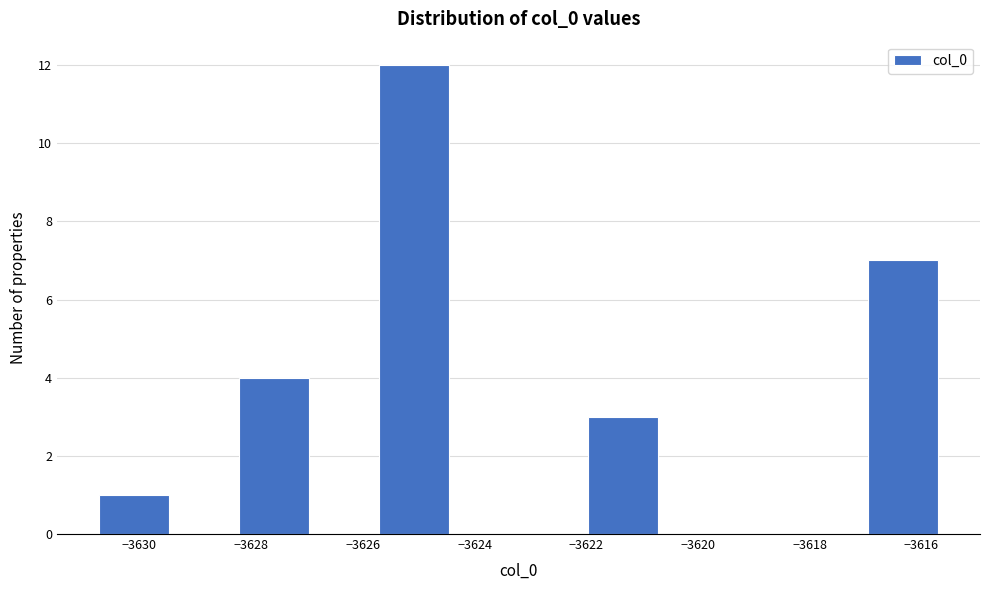

What is the height of the bar covering -3625.8 to -3624.4 on the x-axis? Neither the bar edges nor the heights are printed on the chart, so give them approximately, as read against the axes.

12